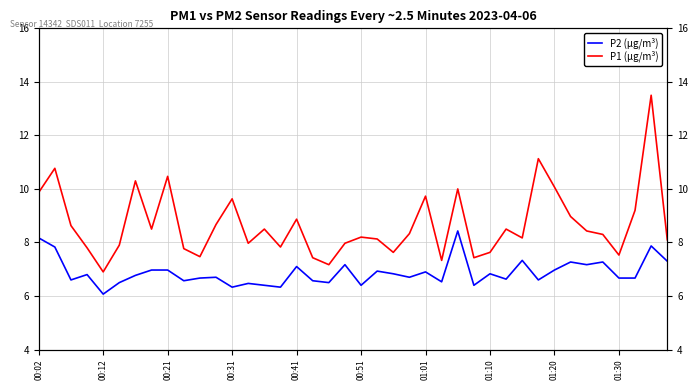

Which series has the largest total across all categories?

P1 (µg/m³)